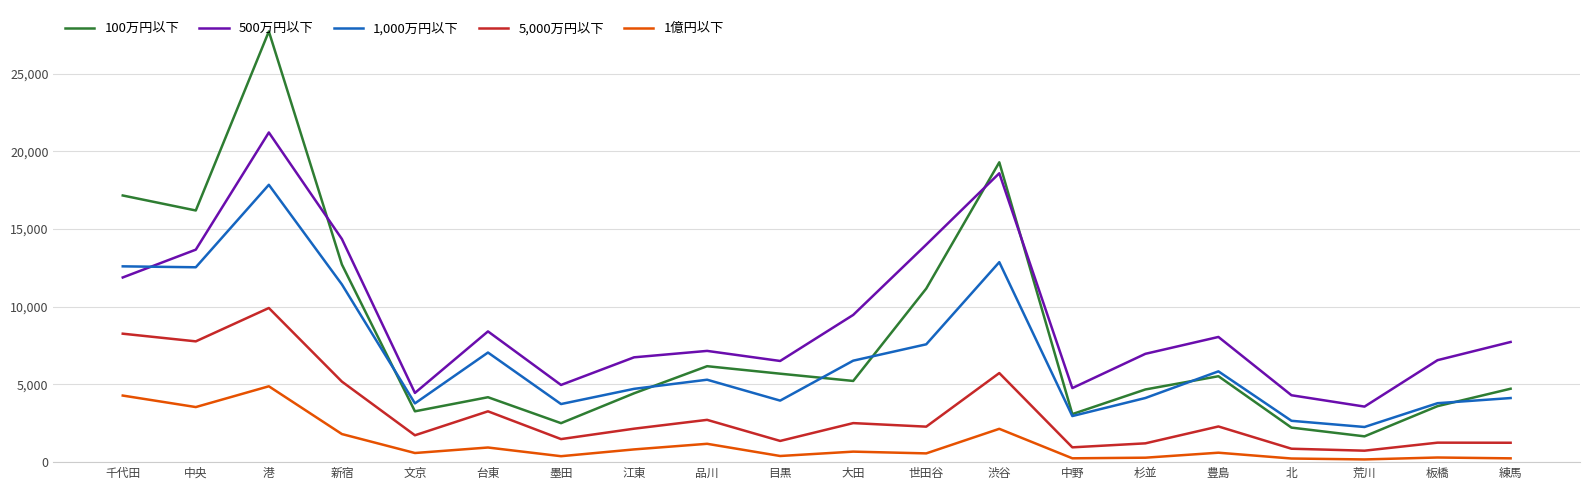

Between 墨田 and 荒川, which series saw the biggest shift?

1,000万円以下